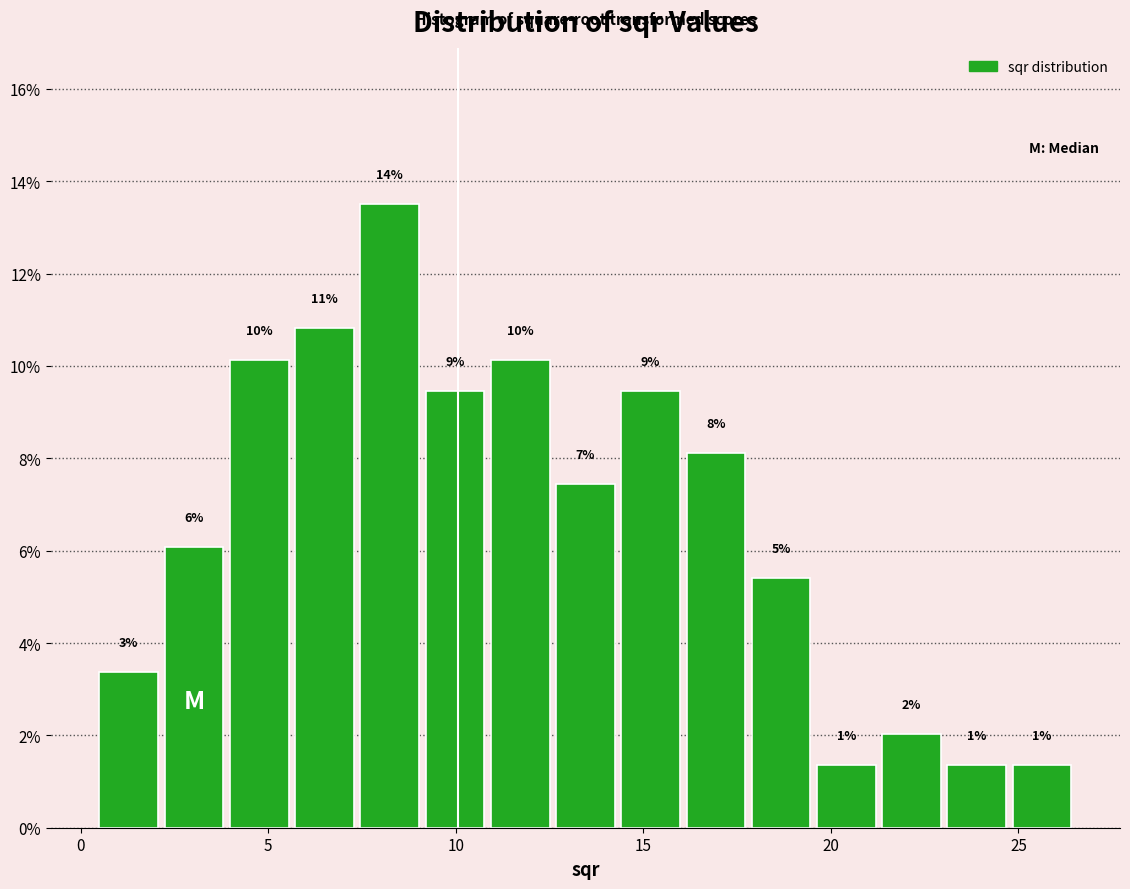

Read against the x-axis, roughly where is the centre of the tallest bar?

8.0